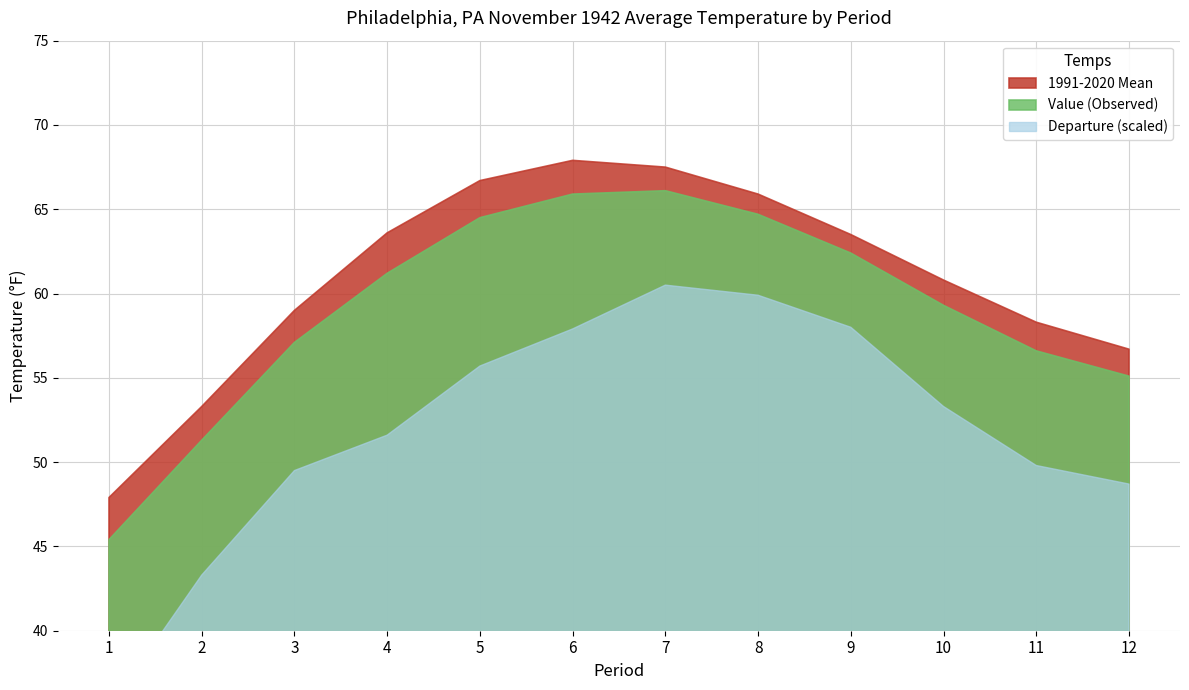

True or false: 1991-2020 Mean and Departure intersect in this chart.

False